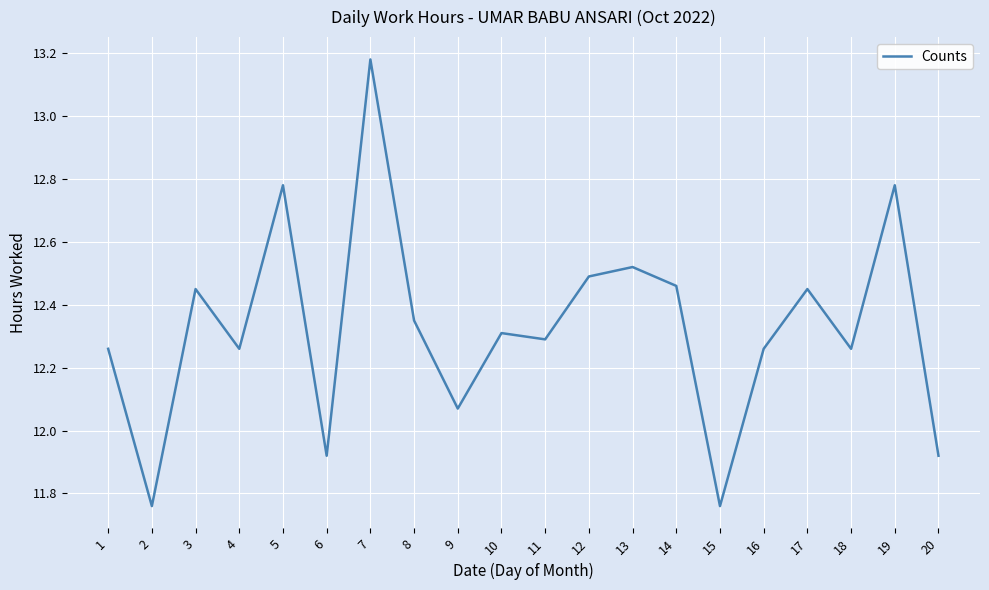

What is the difference between the maximum and minimum values?

1.4